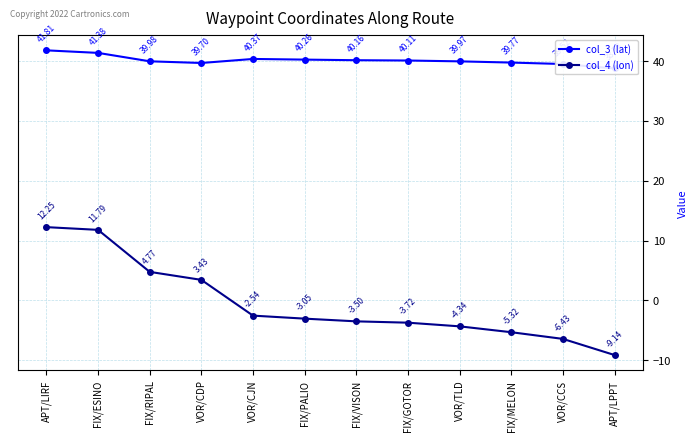

How many interior local valleys does the col_3 (lat) series have?

1